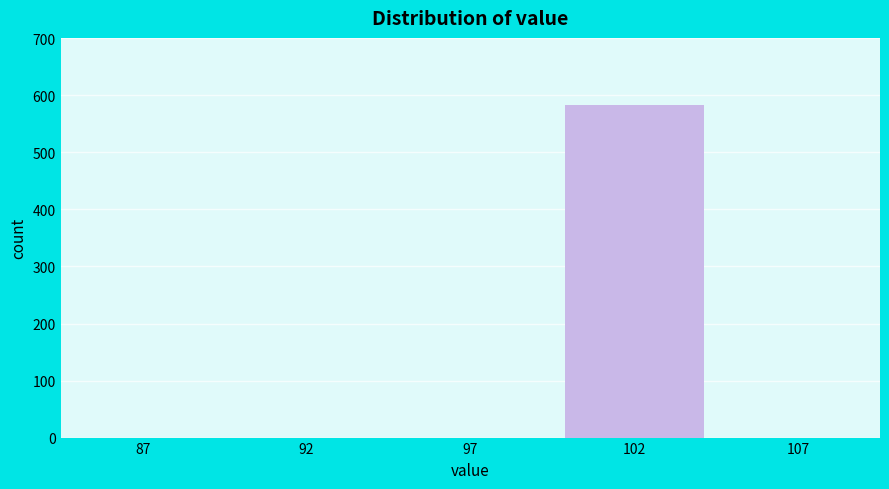

Reading right to left, extract all data points from this chart.

107=0	102=584	97=0	92=0	87=0